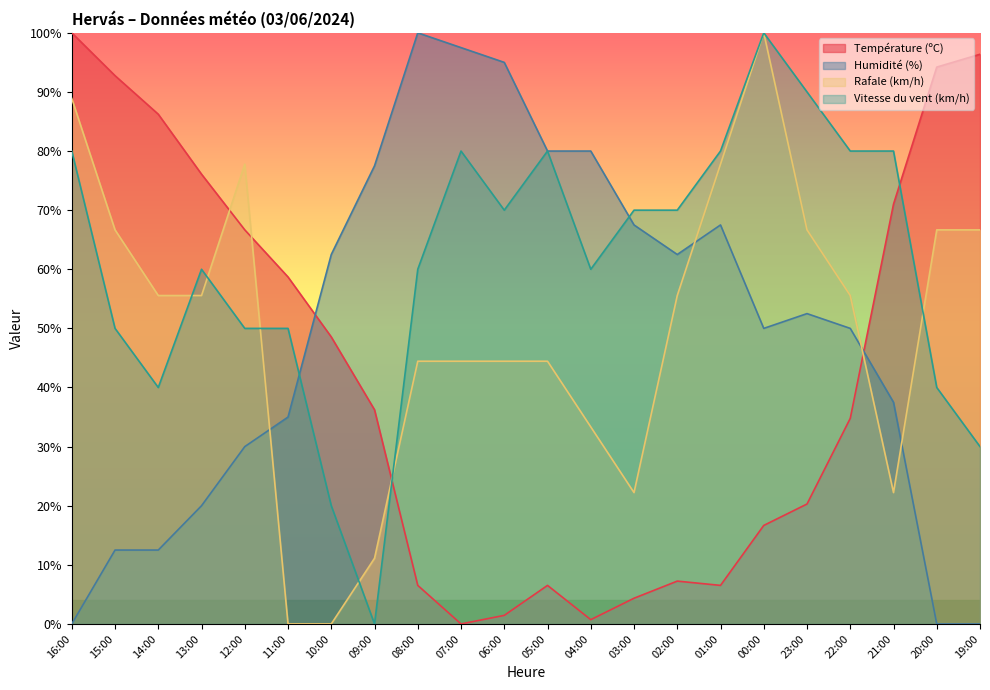

True or false: Rafale (km/h) has a value of 33.3 at 04:00.

True